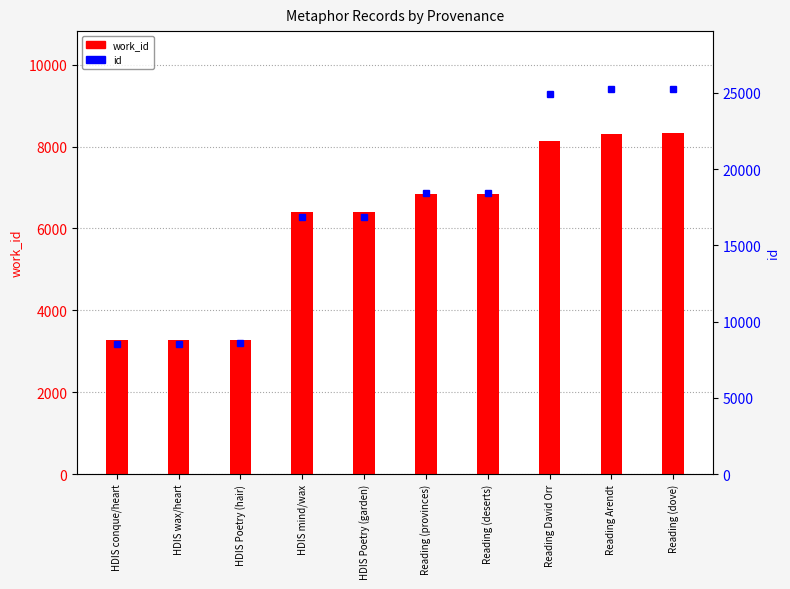

Which series changed the most between HDIS Poetry (garden) and Reading (dove)?

id